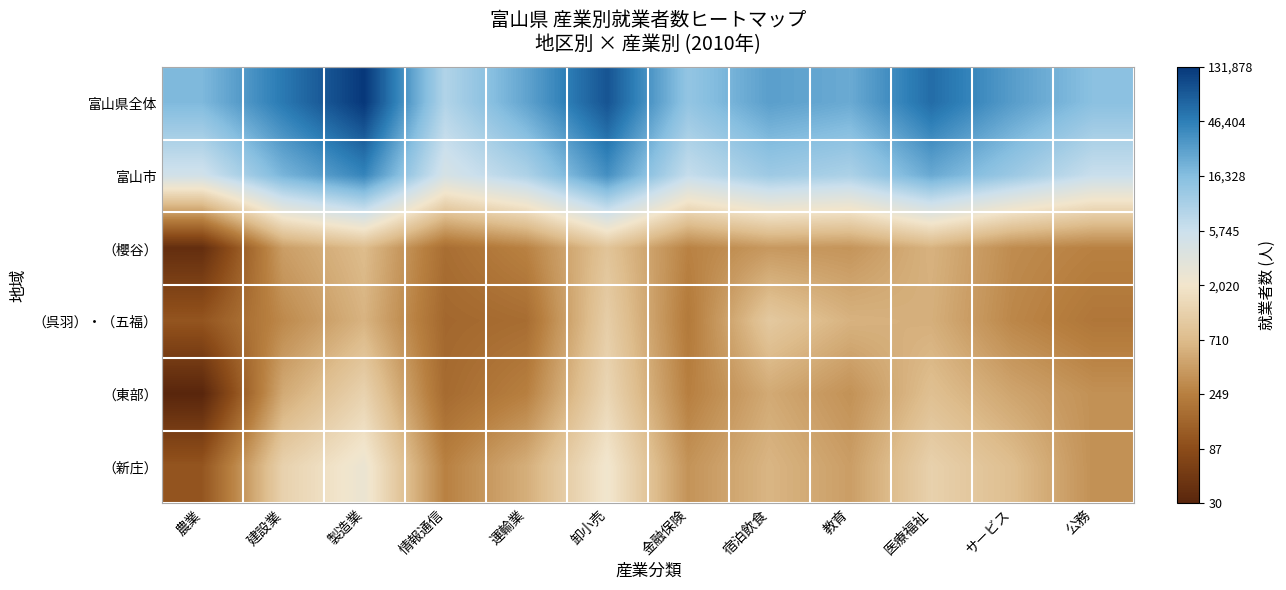

Reading left to right, what are all the values shown in this chart?

富山県全体: 農業=9.8	建設業=10.8	製造業=11.8	情報通信=9.1	運輸業=10.1	卸小売=11.4	金融保険=9.5	宿泊飲食=10.2	教育=10.0	医療福祉=11.0	サービス=10.3	公務=9.6
富山市: 農業=8.5	建設業=9.9	製造業=10.6	情報通信=8.4	運輸業=9.1	卸小売=10.5	金融保険=8.7	宿泊飲食=9.3	教育=9.1	医療福祉=10.1	サービス=9.4	公務=8.7
（櫻谷）: 農業=3.7	建設業=6.1	製造業=6.6	情報通信=5.2	運輸業=5.6	卸小売=6.8	金融保険=5.6	宿泊飲食=6.0	教育=5.9	医療福祉=6.4	サービス=5.7	公務=5.6
（呉羽）・（五福）: 農業=4.7	建設業=5.7	製造業=6.4	情報通信=5.0	運輸業=5.2	卸小売=7.0	金融保険=5.4	宿泊飲食=6.9	教育=6.4	医療福祉=6.3	サービス=5.7	公務=5.4
（東部）: 農業=3.4	建設業=6.3	製造業=7.1	情報通信=5.1	運輸業=5.5	卸小売=7.2	金融保険=5.5	宿泊飲食=6.3	教育=5.8	医療福祉=6.7	サービス=6.2	公務=5.8
（新庄）: 農業=4.7	建設業=7.1	製造業=7.8	情報通信=5.6	運輸業=6.3	卸小売=7.7	金融保険=5.9	宿泊飲食=6.5	教育=6.1	医療福祉=7.1	サービス=6.6	公務=5.8